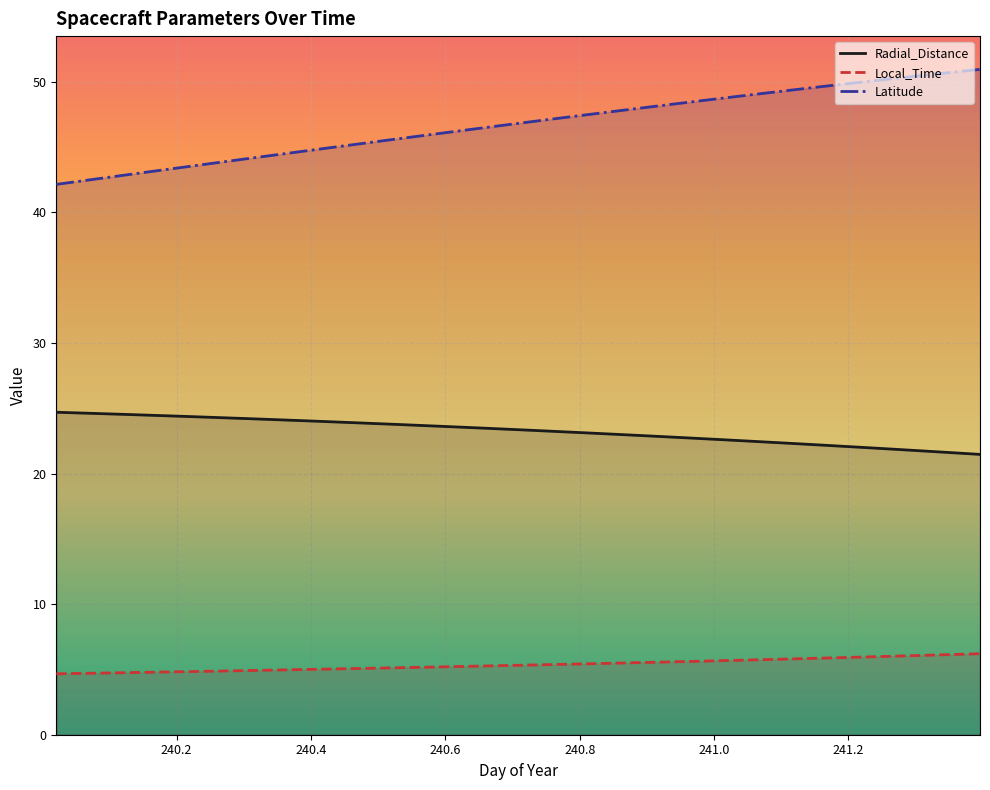

Is this an area chart (filled region under the line)?

No